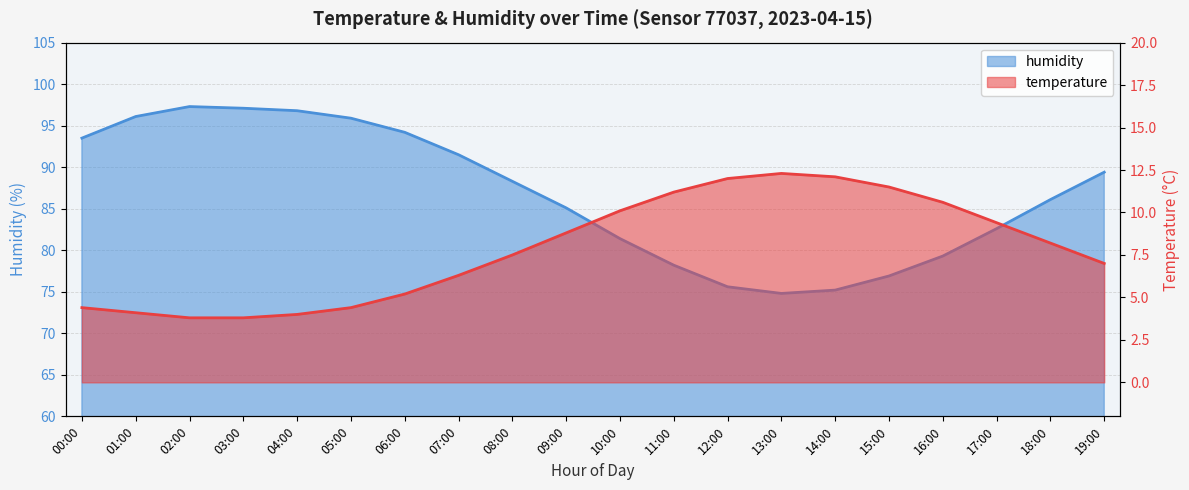

What is the label of the 2nd point from the right?

18:00